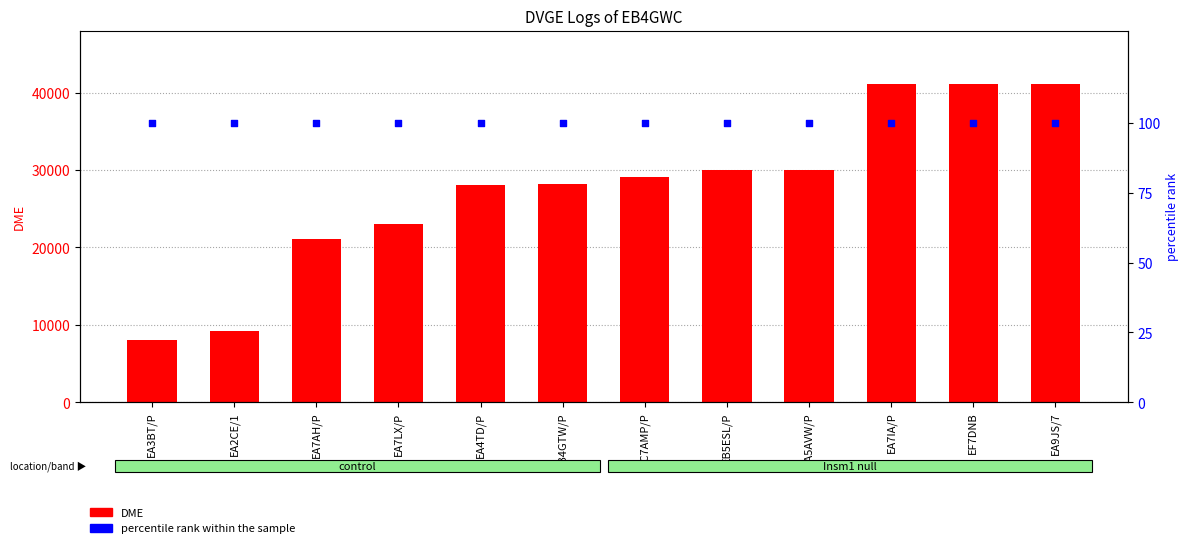

Which series has the largest total across all categories?

DME